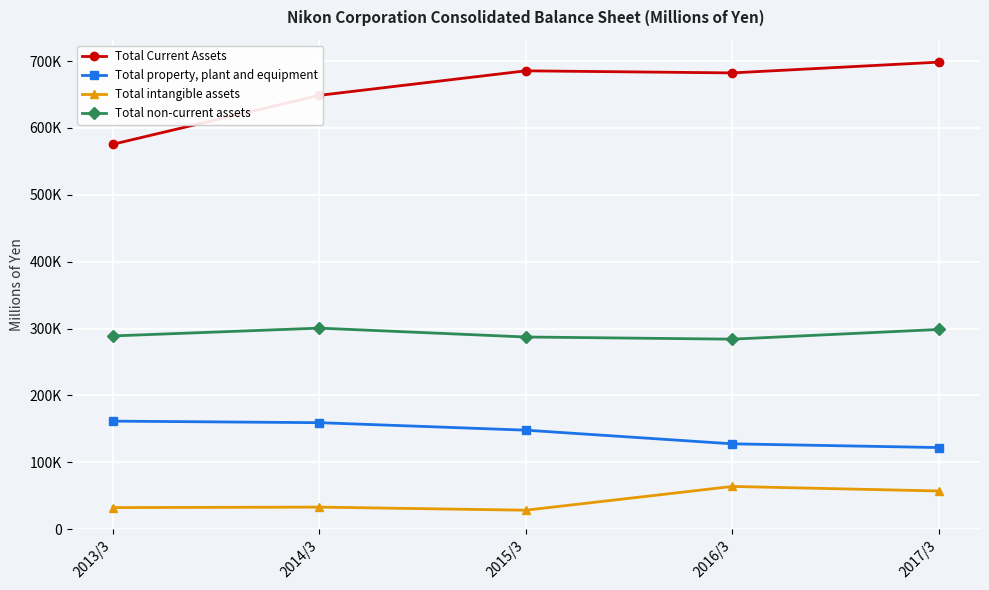

What are all the series names shown in the legend?

Total Current Assets, Total property, plant and equipment, Total intangible assets, Total non-current assets